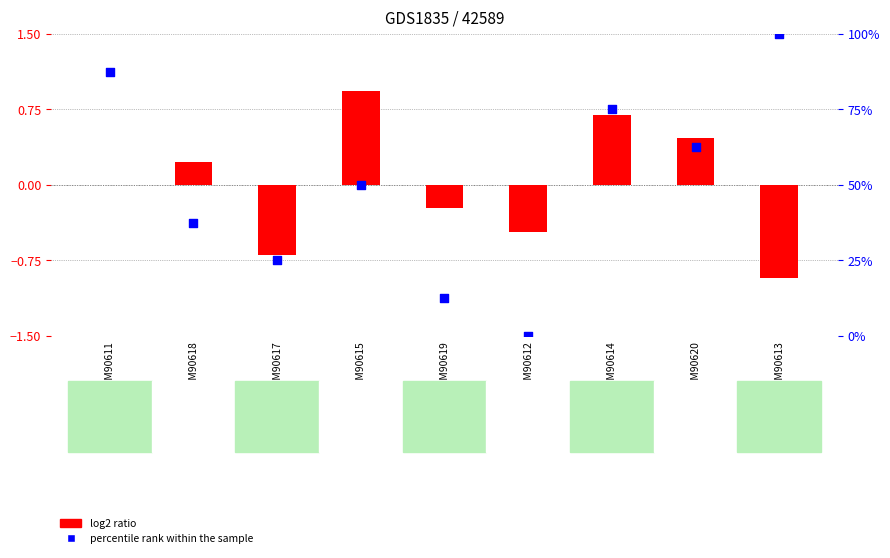

Which series contains the lowest Y value?

log2 ratio